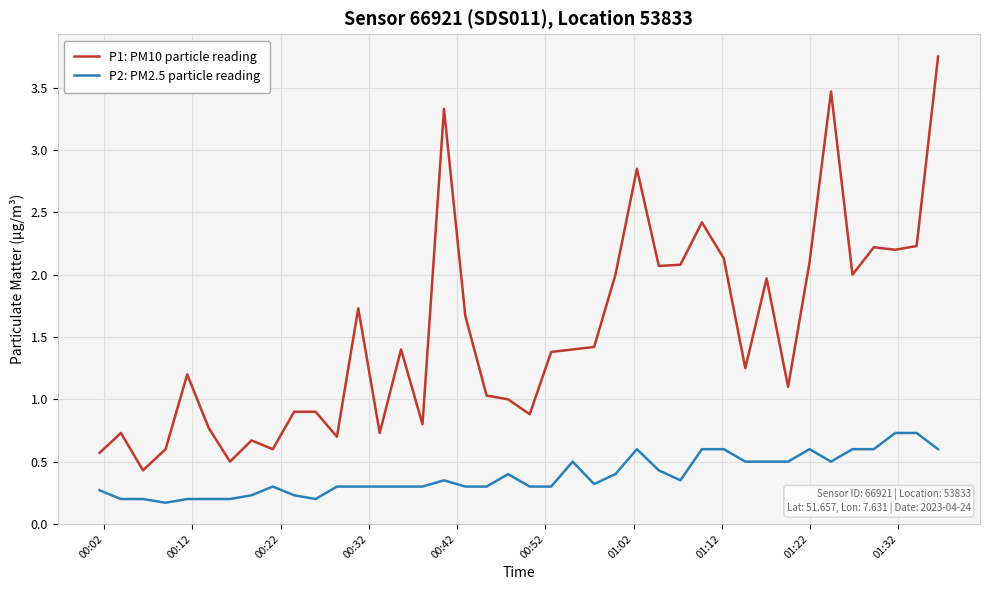

True or false: P1: PM10 particle reading and P2: PM2.5 particle reading cross at least once.

False